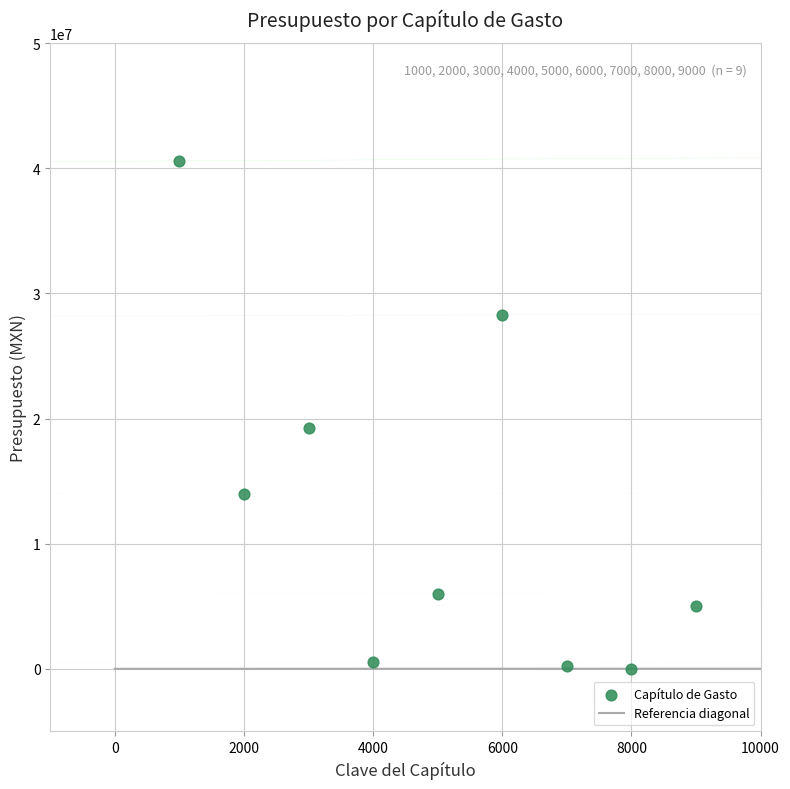

What is the average X value?

5000.0